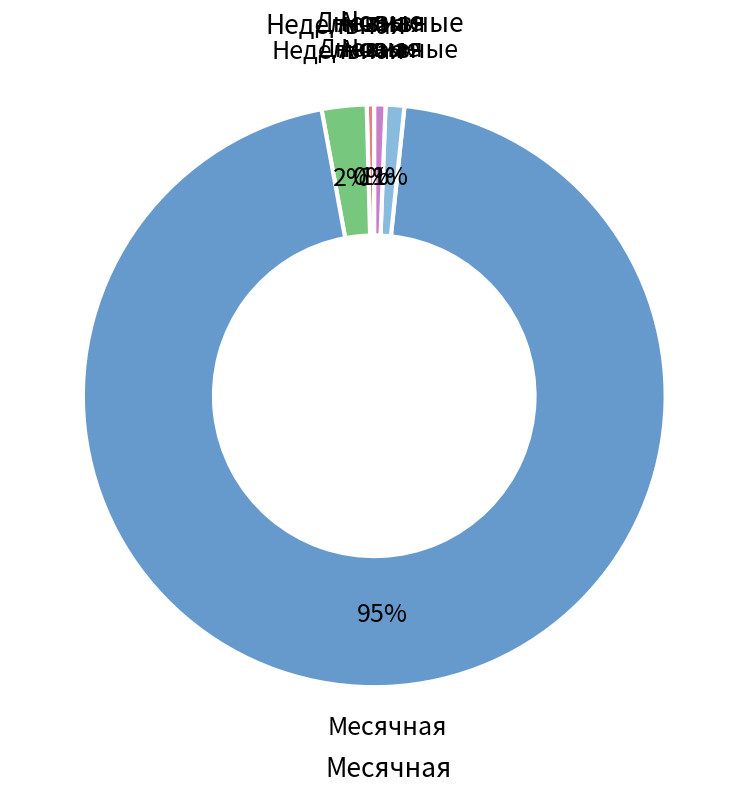

To the nearest percent, what is the average slice percentage?

20%